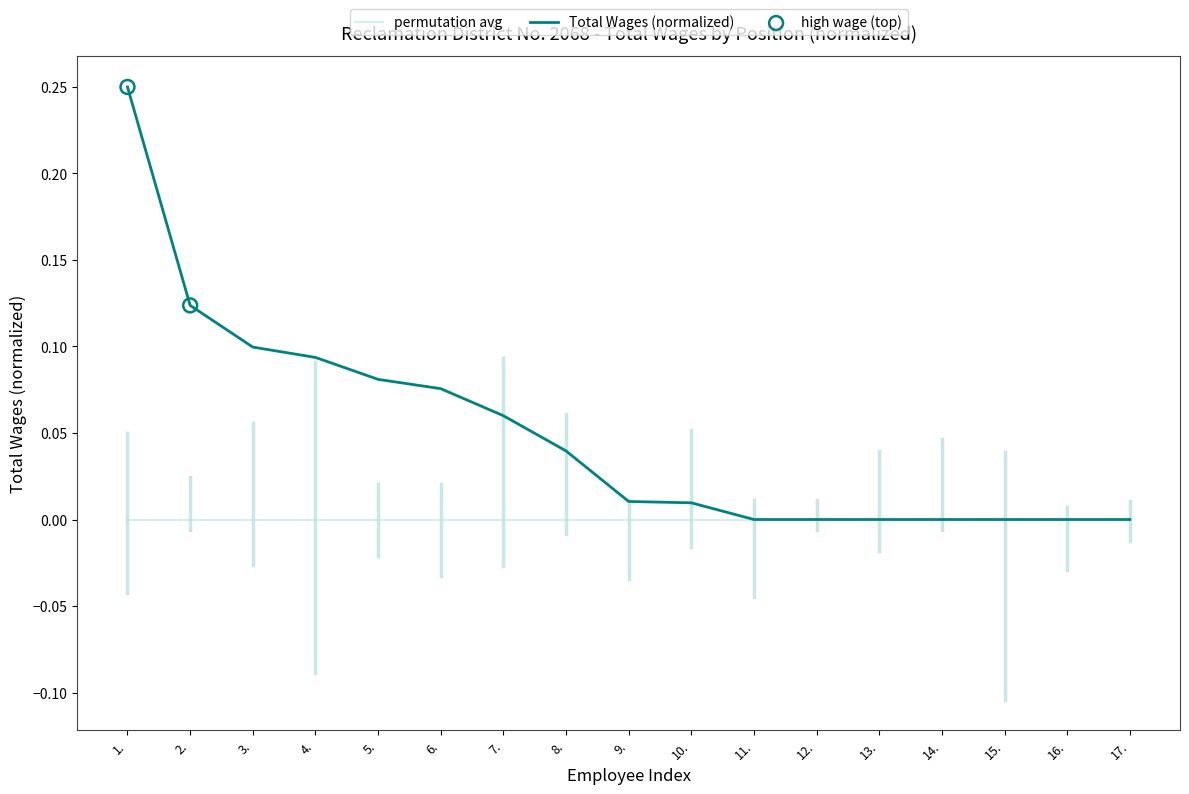

Which series has the widest spread of values?

Total Wages (normalized)